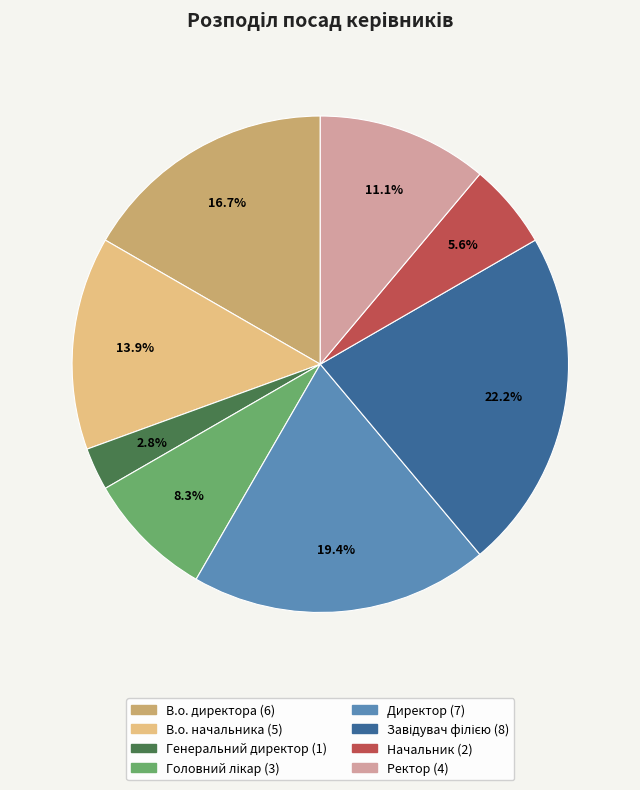

What portion of the pie excludes В.о. директора?

83.3%